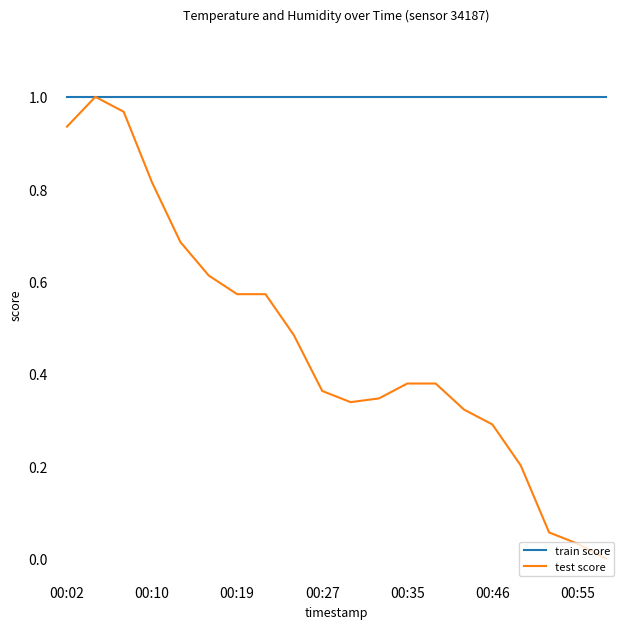

Which series has the widest spread of values?

test score